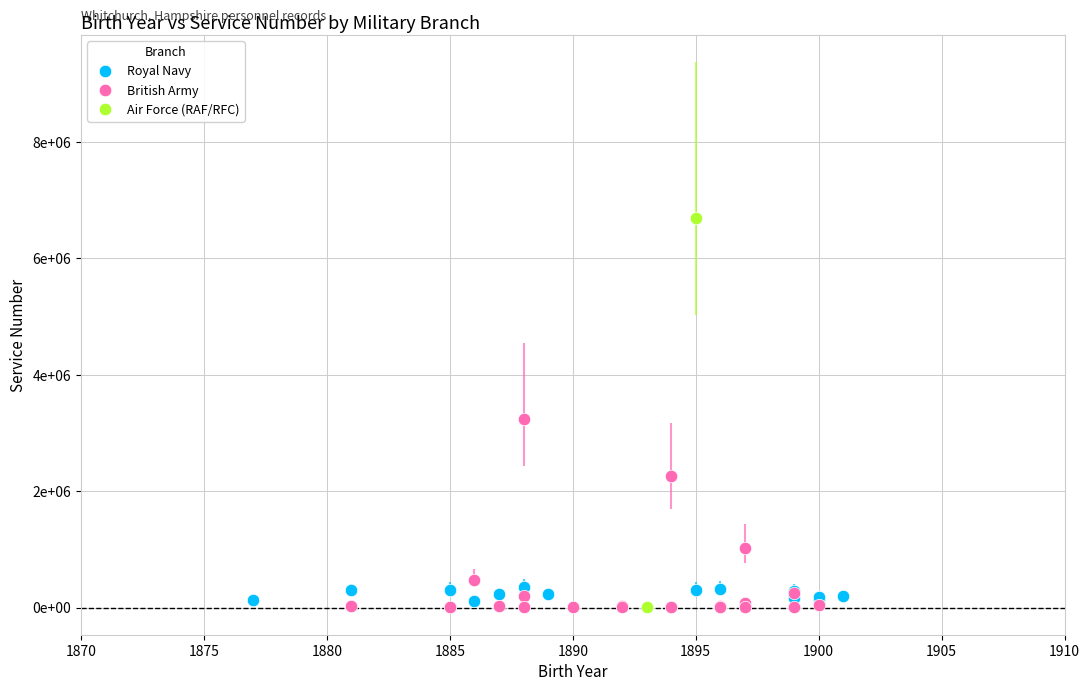

What are all the series names shown in the legend?

Royal Navy, British Army, Air Force (RAF/RFC)